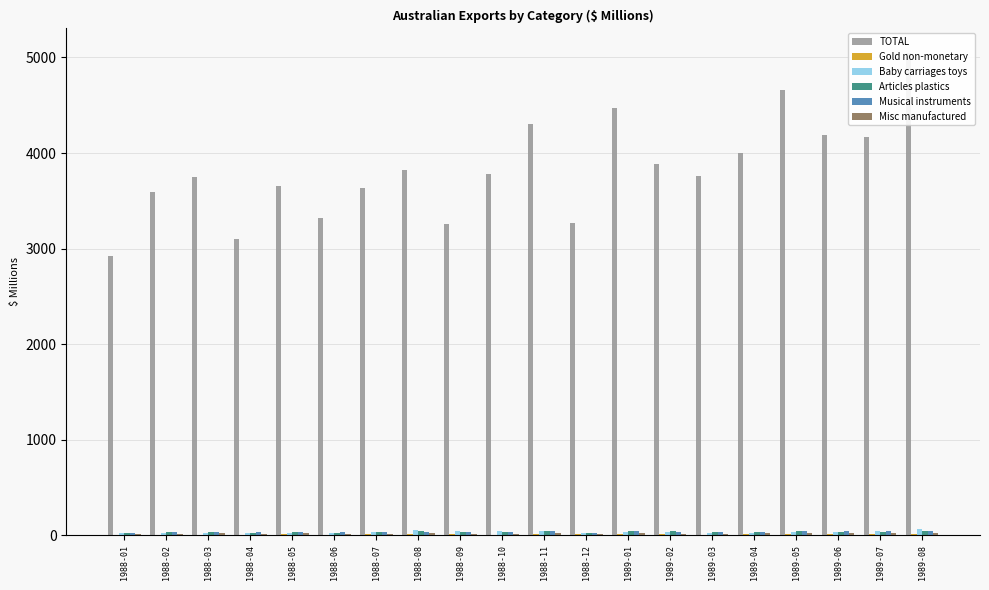

What is the label of the 14th bar from the left?

1989-02